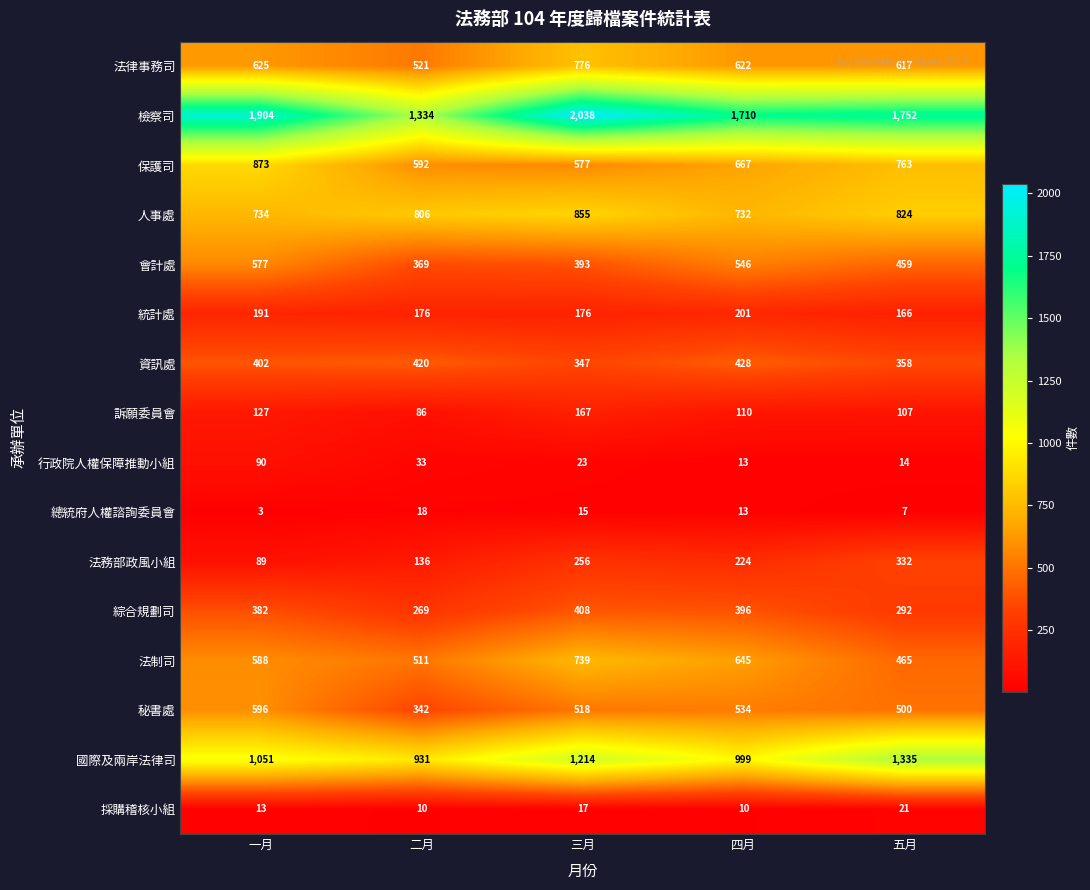

How many series are shown in this chart?

16